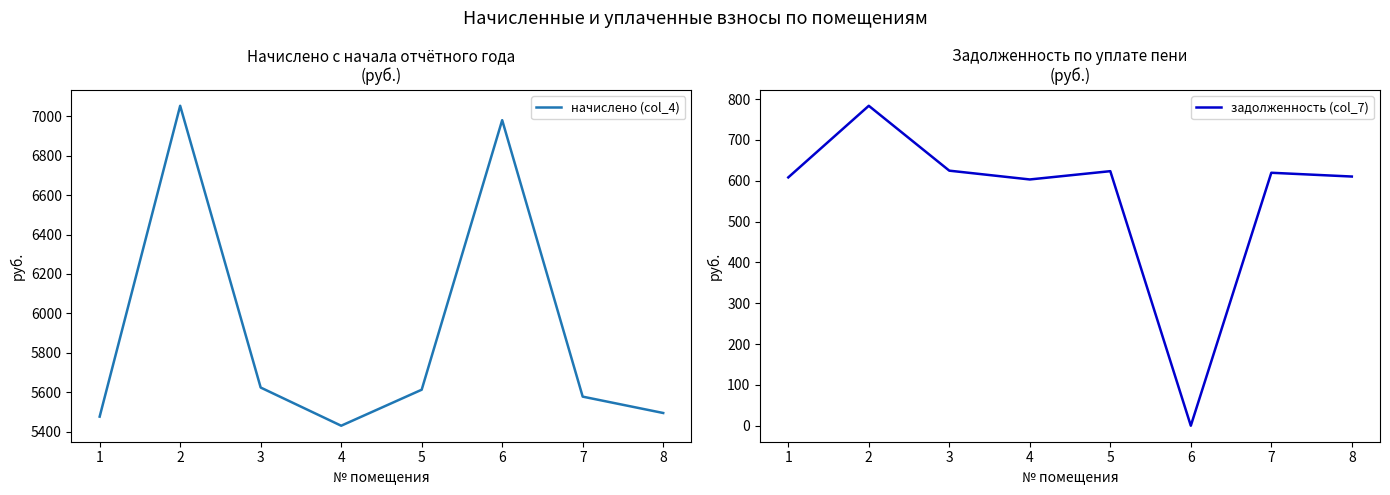

At 5, list the series in order from smallest to largest.

задолженность (col_7), начислено (col_4)